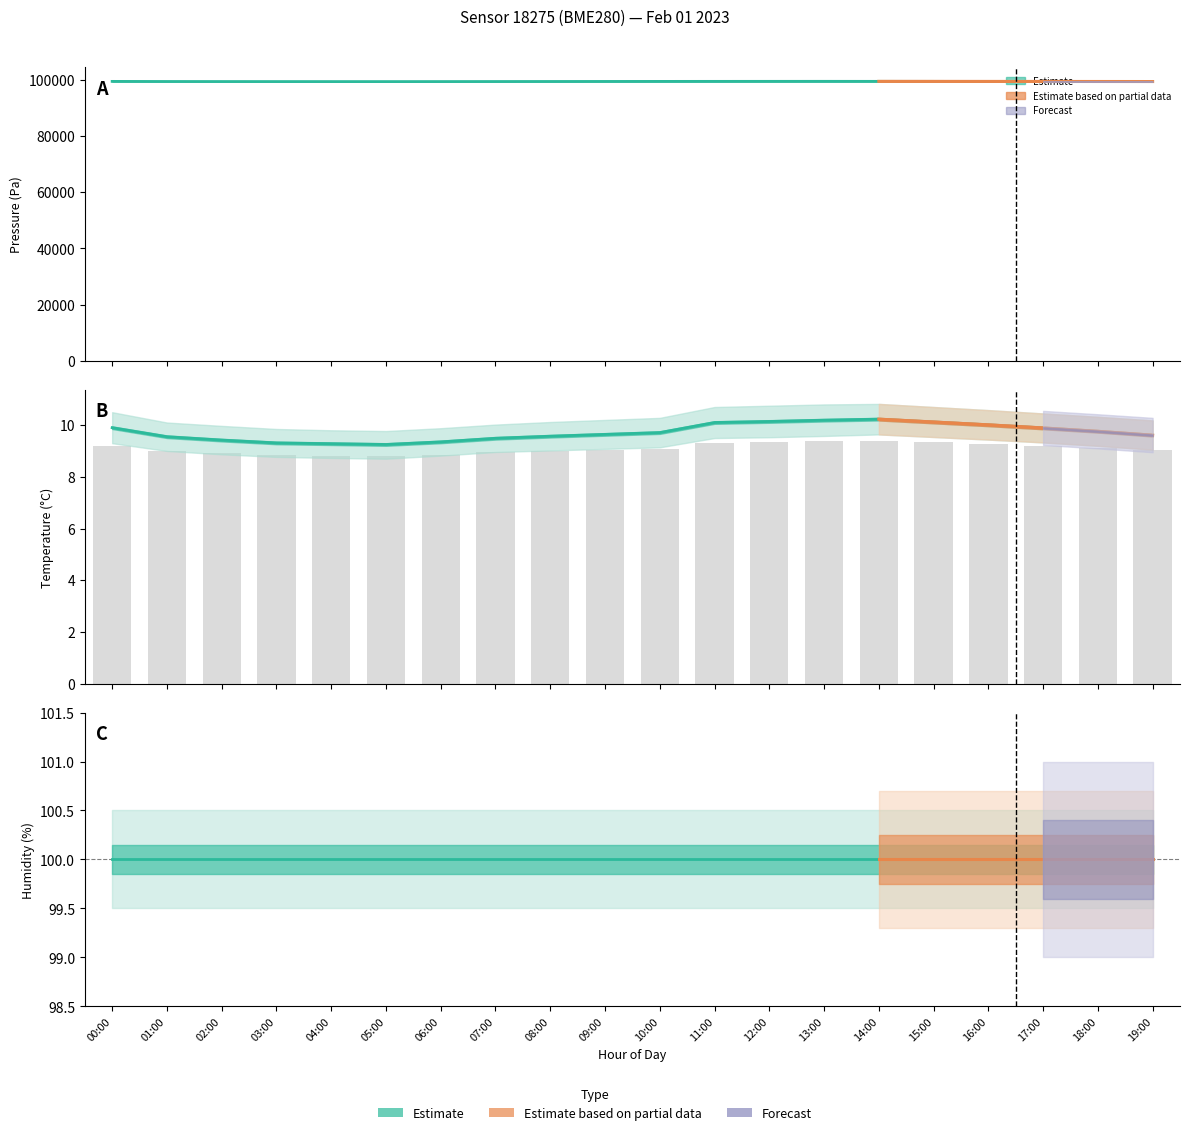

Are the bars grouped side by side (vs. stacked)?

Yes